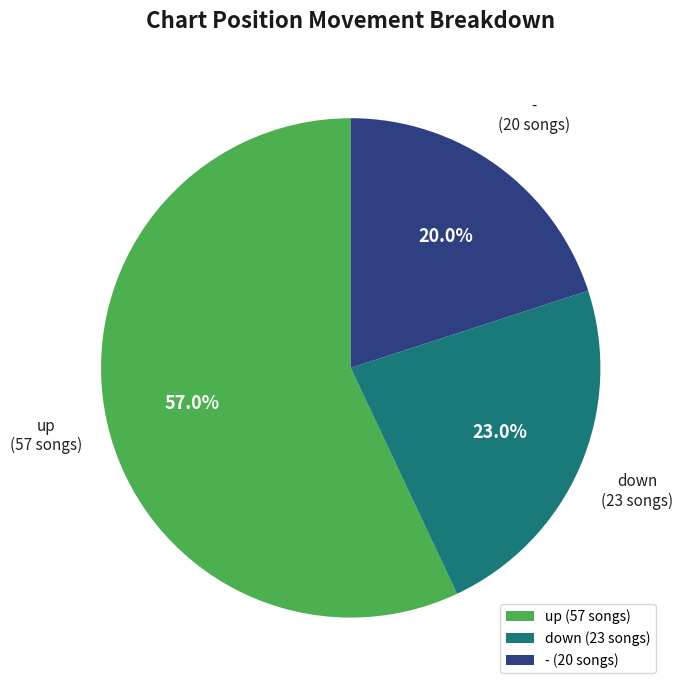

To the nearest percent, what percentage of the pie is down?

23%